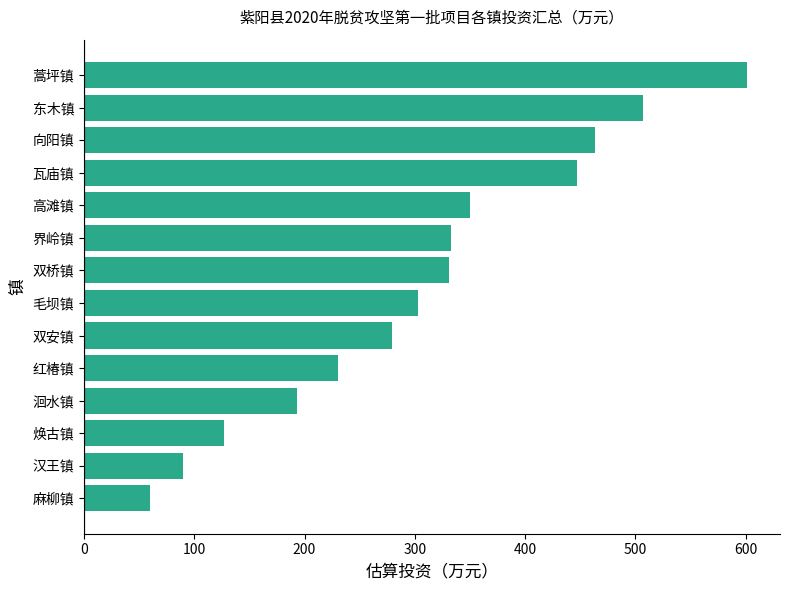

The chart shows a value of 108 at 双桥镇. True or false?

False